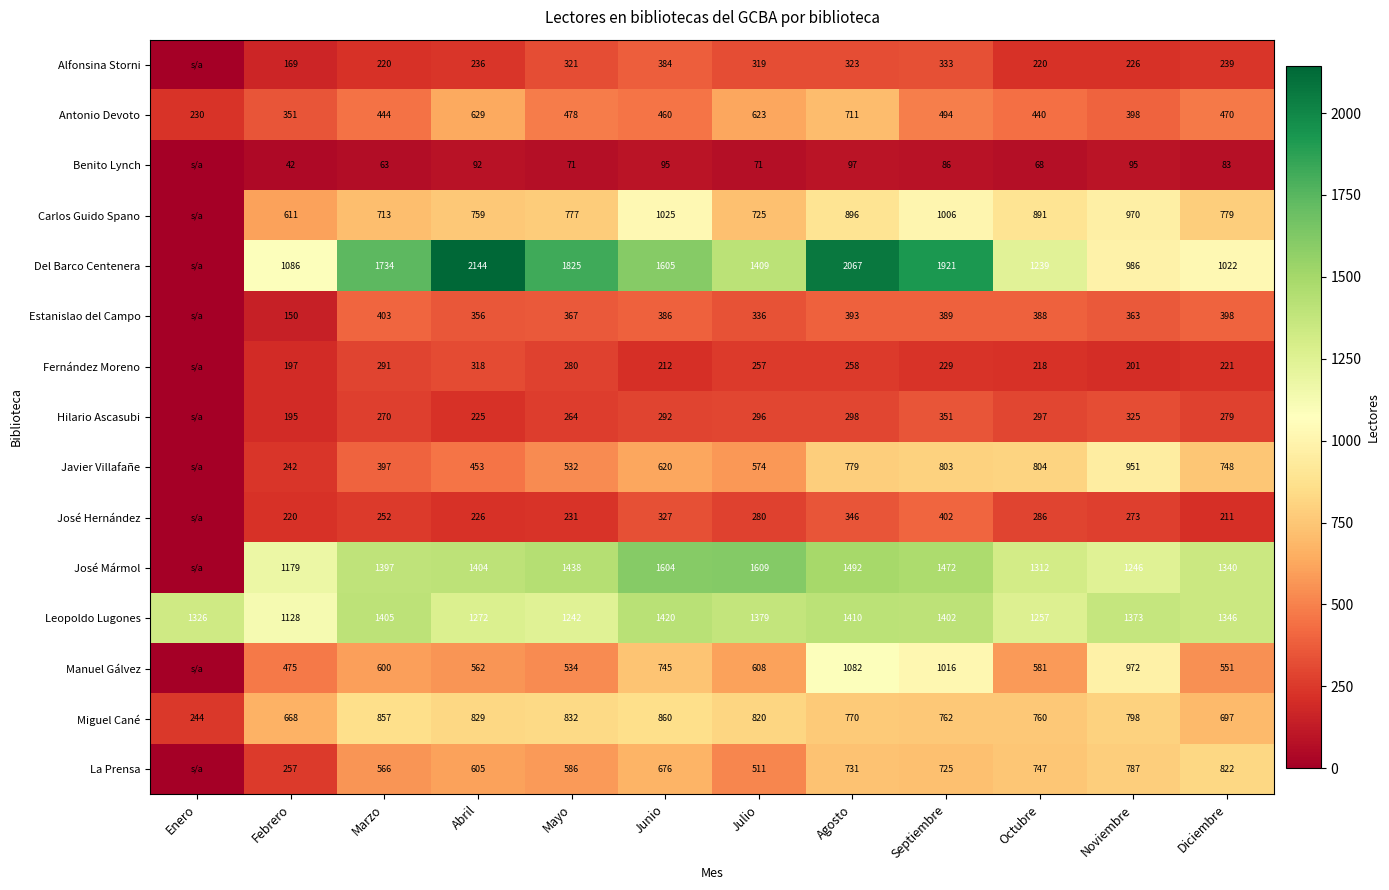

What is the total value across all series at Abril?

10110